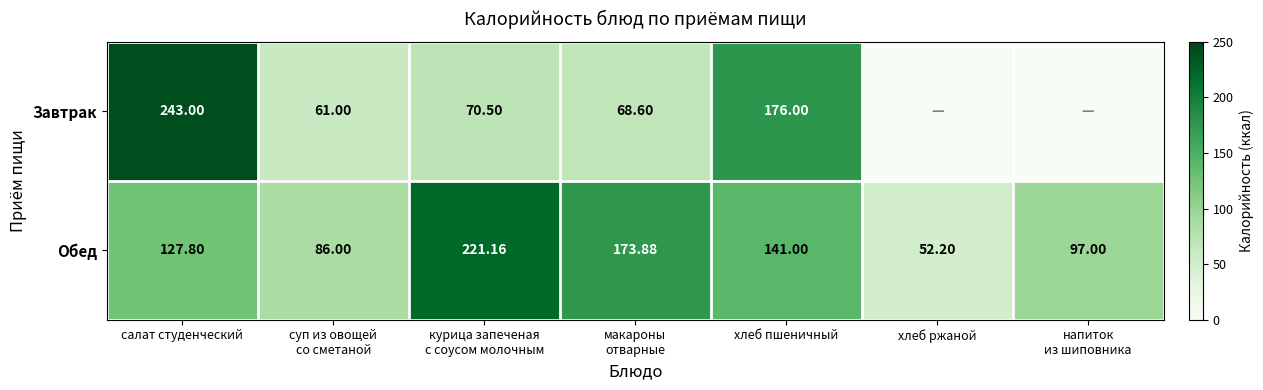

What is the total value across all series at хлеб ржаной?

52.2